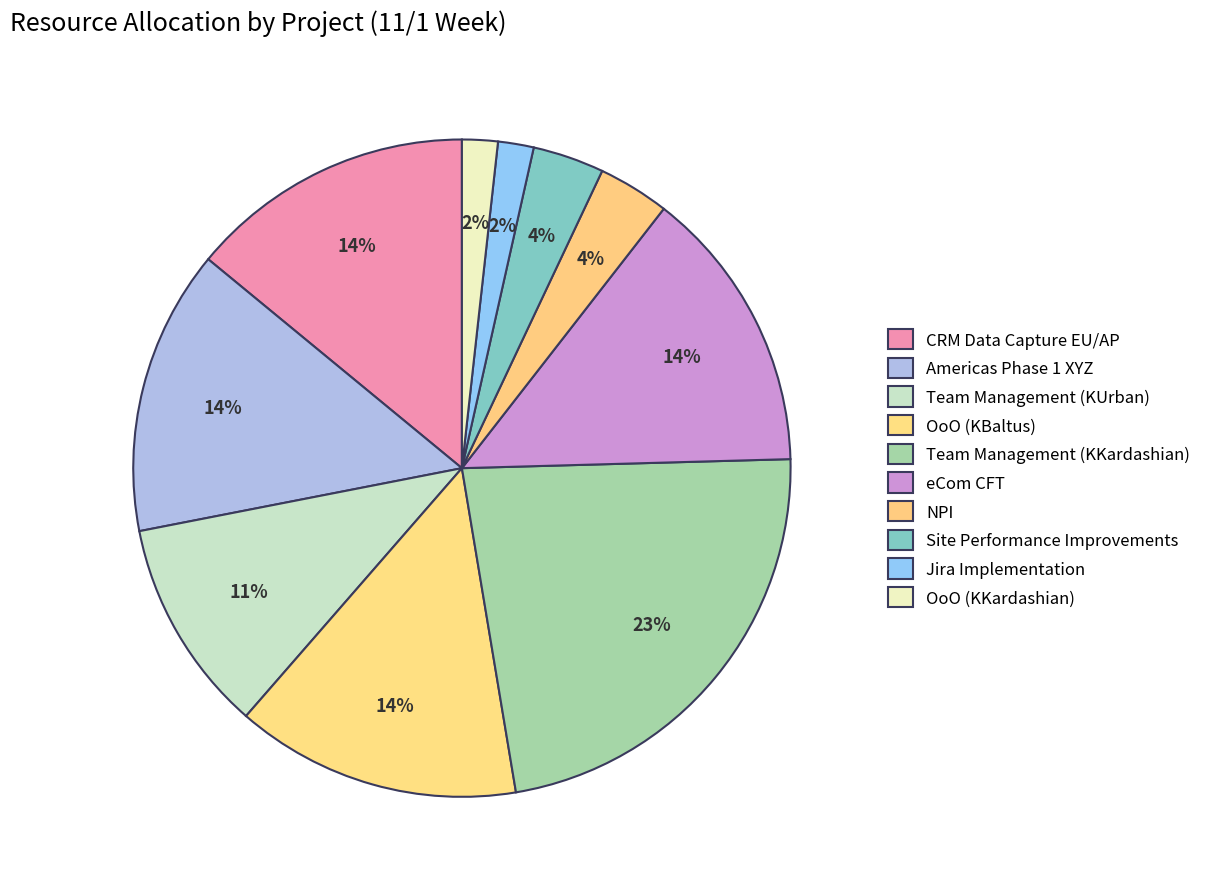

Count the number of slices in the pie.

10